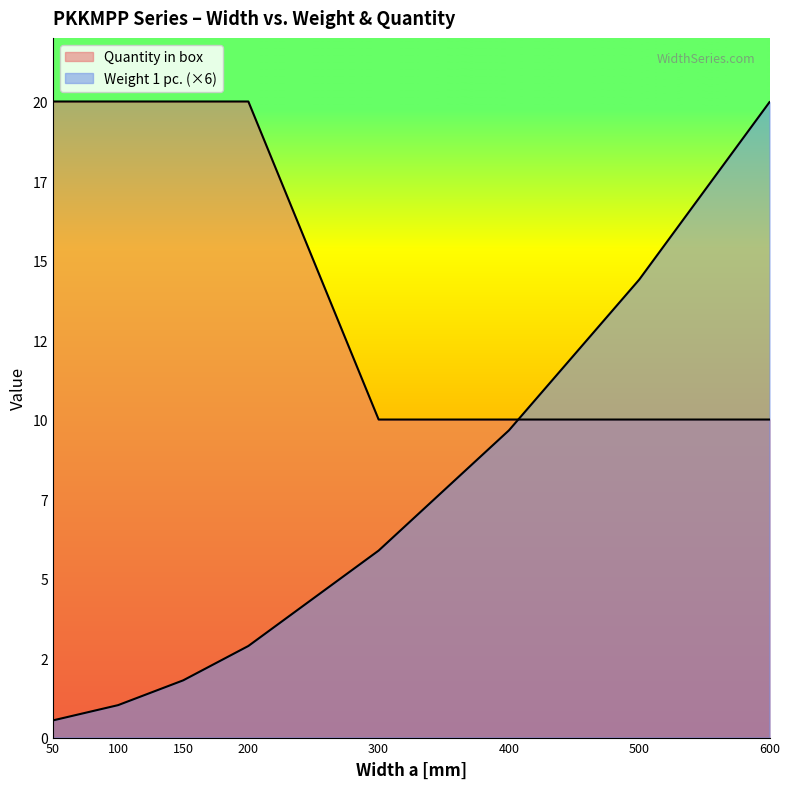

How many data points does each series have?

8